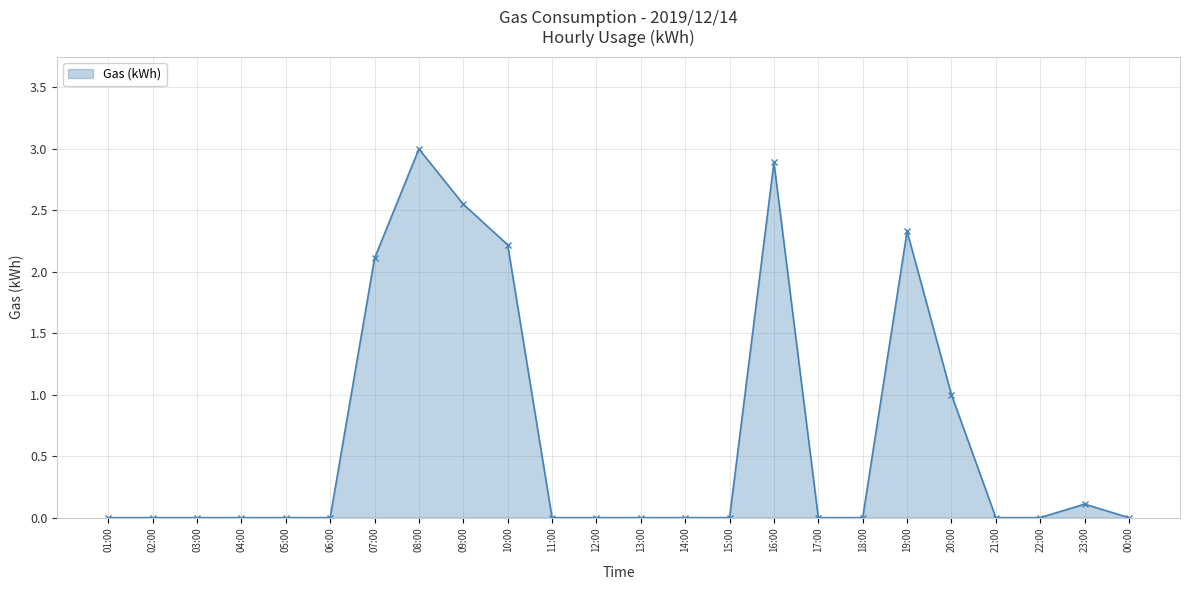

What is the average value?

0.7